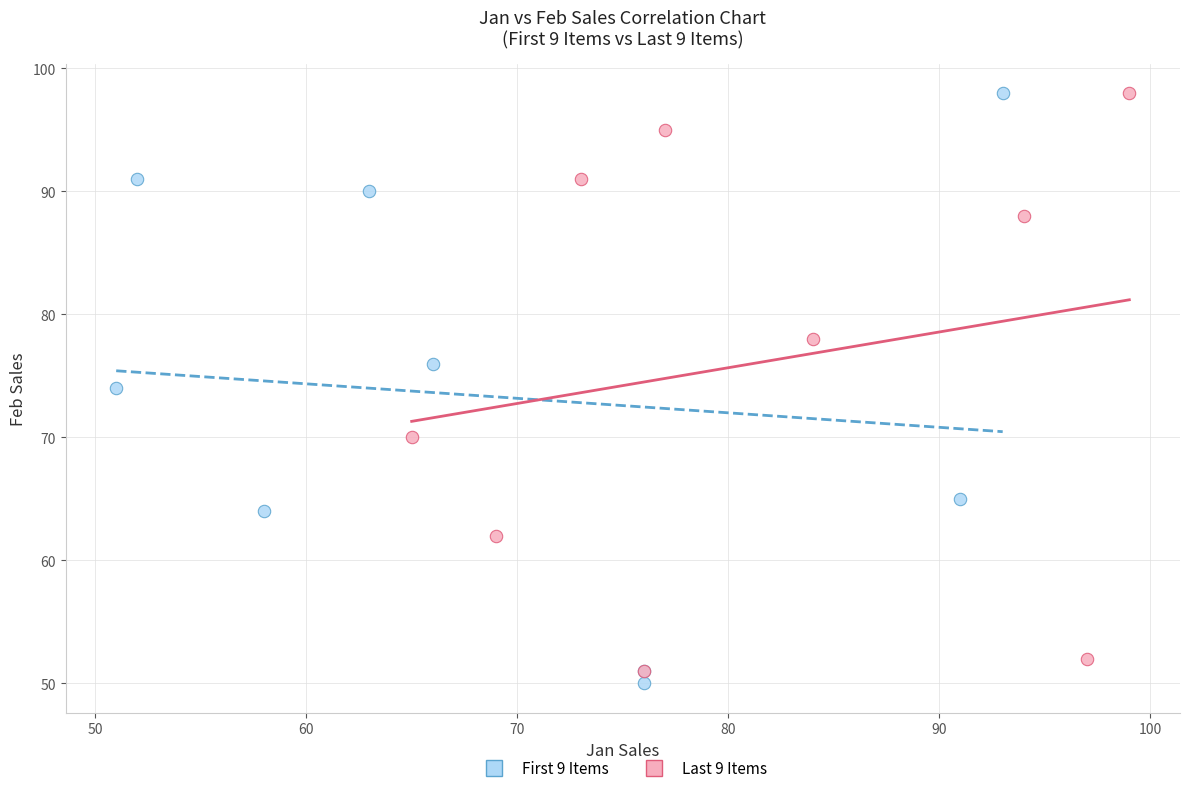

What are all the series names shown in the legend?

First 9 Items, Last 9 Items